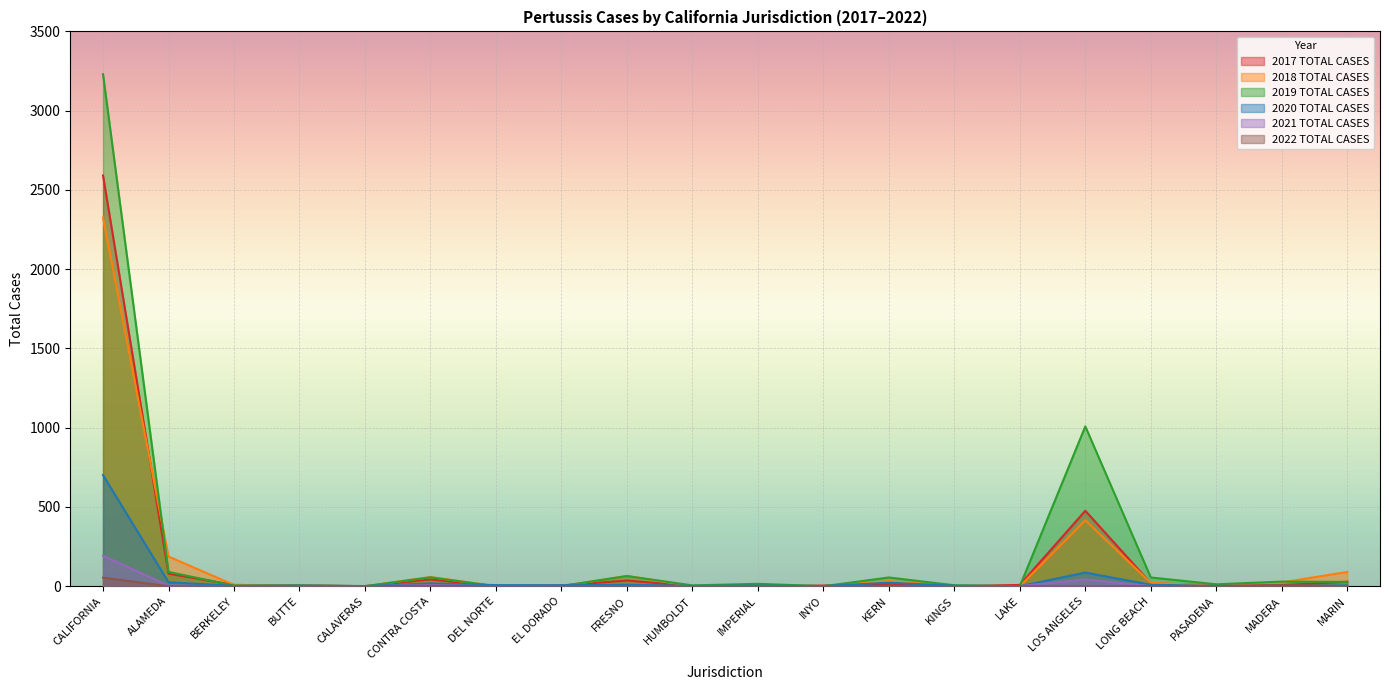

True or false: 2017 TOTAL CASES and 2022 TOTAL CASES intersect in this chart.

False